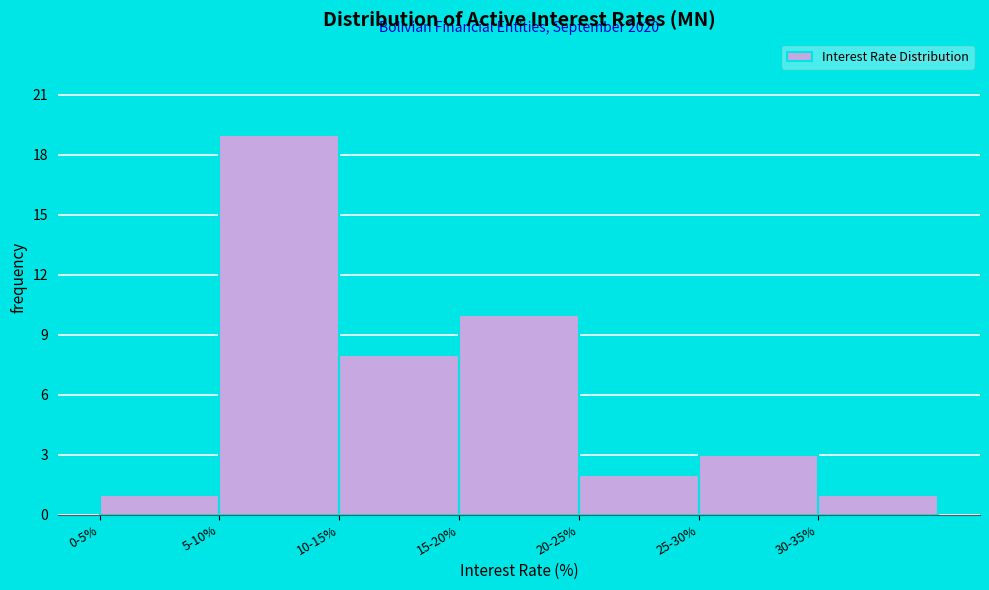

Reading left to right, transcribe all the data shown in this chart.

0-5%=1	5-10%=19	10-15%=8	15-20%=10	20-25%=2	25-30%=3	30-35%=1